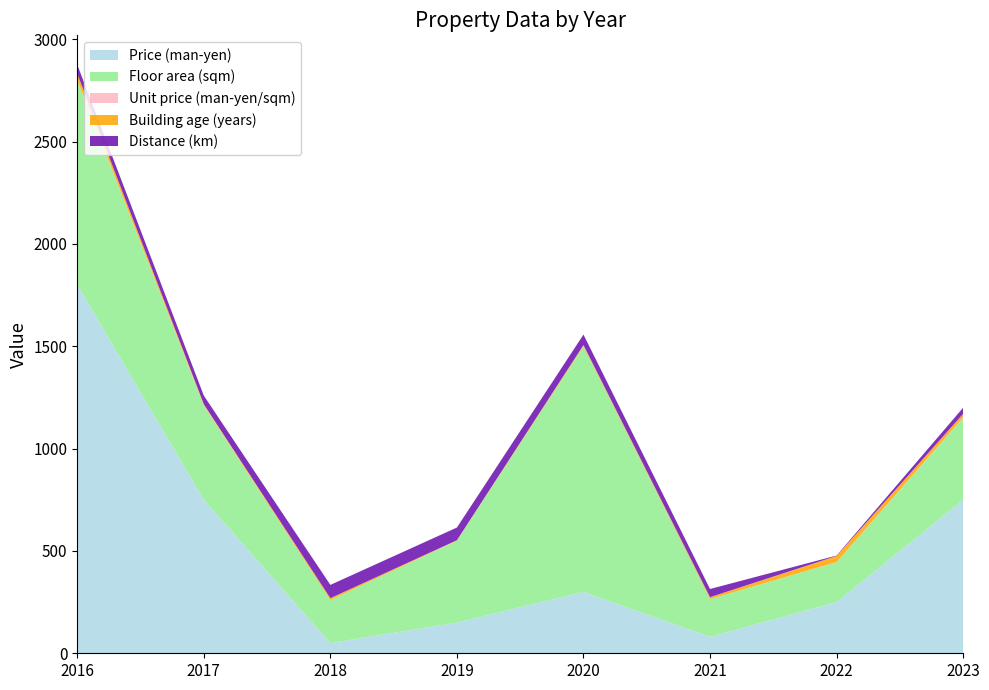

What are all the series names shown in the legend?

Price (man-yen), Floor area (sqm), Unit price (man-yen/sqm), Building age (years), Distance (km)